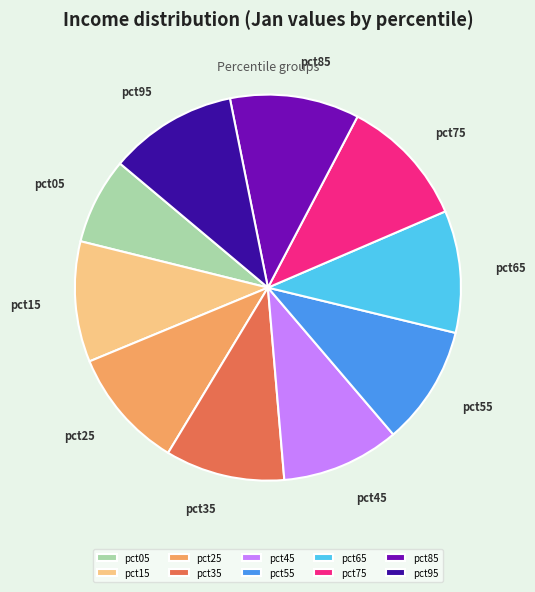

What is the smallest slice in the pie chart?

pct05